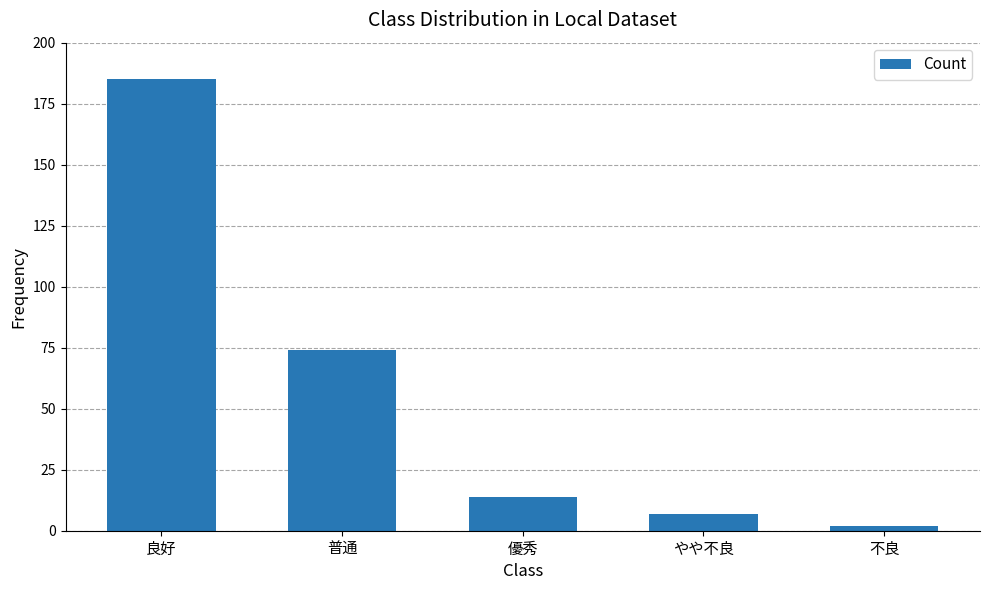

What is the change in value from 優秀 to 不良?

-12